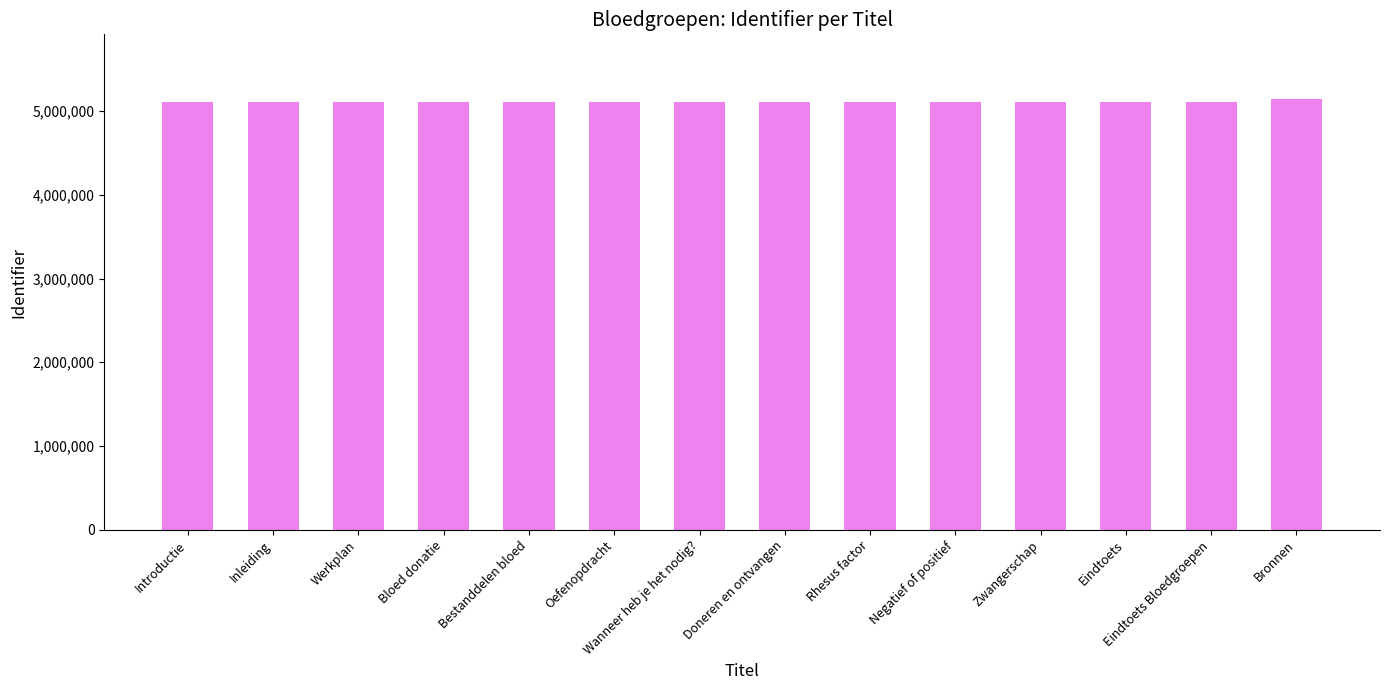

Is it true that the value at Wanneer heb je het nodig? is 5104260?

True